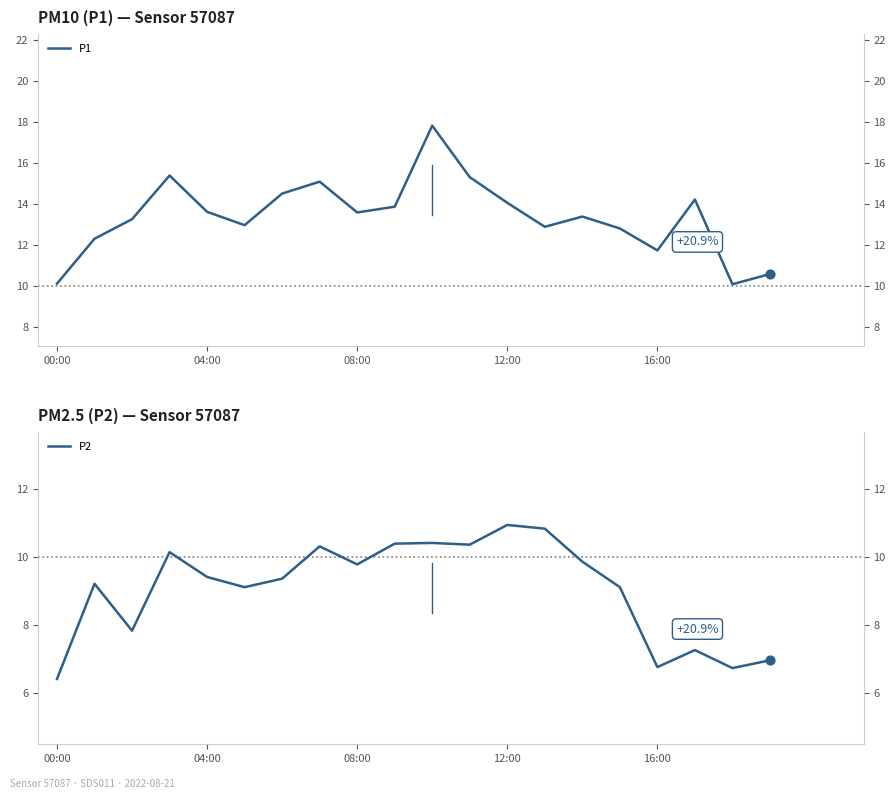

Which series has the largest total across all categories?

P1